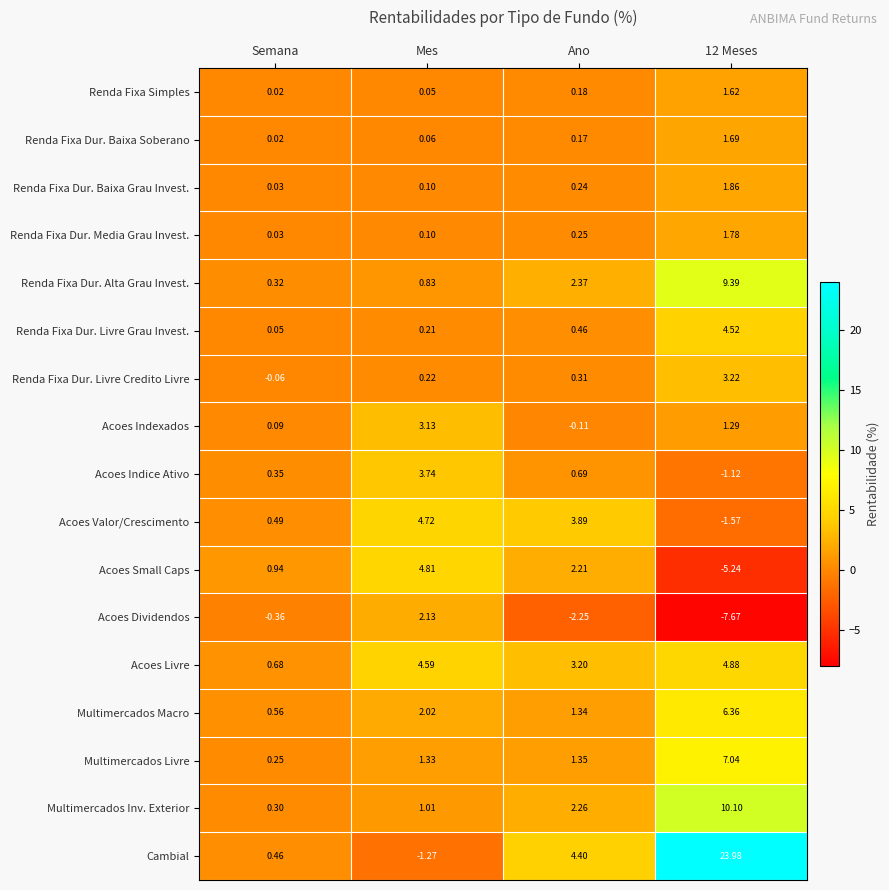

At 12 Meses, list the series in order from smallest to largest.

Acoes Dividendos, Acoes Small Caps, Acoes Valor/Crescimento, Acoes Indice Ativo, Acoes Indexados, Renda Fixa Simples, Renda Fixa Dur. Baixa Soberano, Renda Fixa Dur. Media Grau Invest., Renda Fixa Dur. Baixa Grau Invest., Renda Fixa Dur. Livre Credito Livre, Renda Fixa Dur. Livre Grau Invest., Acoes Livre, Multimercados Macro, Multimercados Livre, Renda Fixa Dur. Alta Grau Invest., Multimercados Inv. Exterior, Cambial